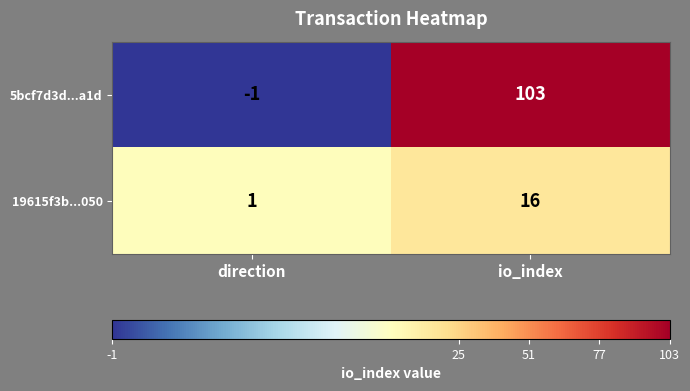

Read the 5bcf7d3d...a1d value at io_index, to the nearest 5.

105